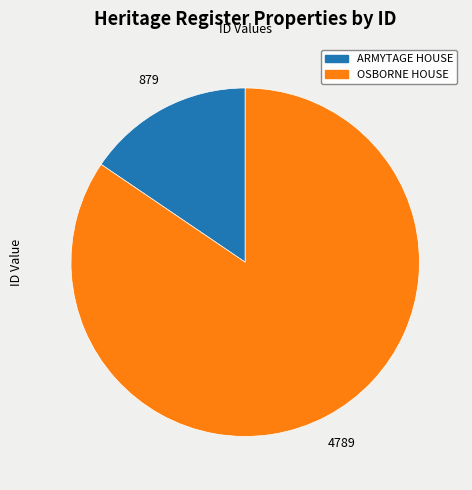

What is the largest slice in the pie chart?

OSBORNE HOUSE